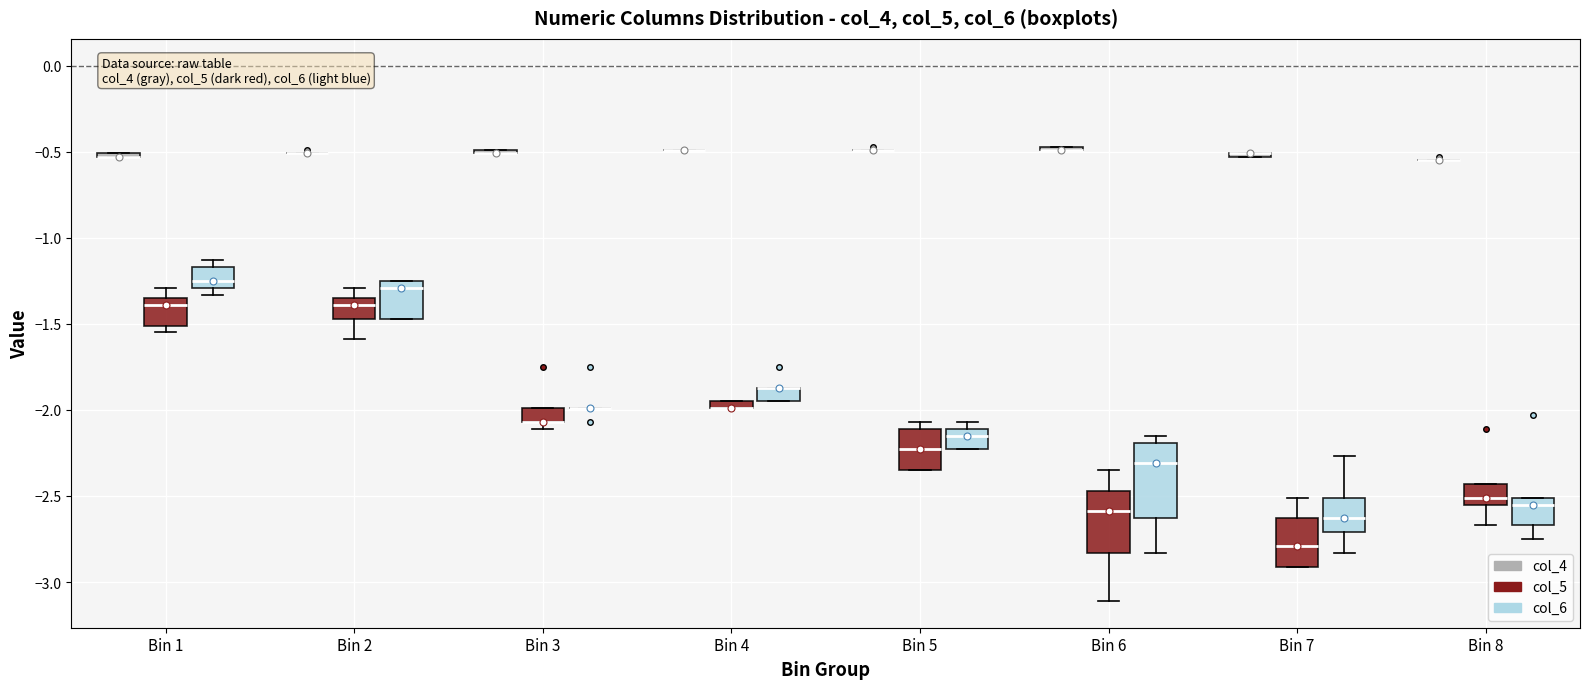

Comparing the boxes themselves (not the whiskers), which one is the tallest?

Bin 6 (col_6)